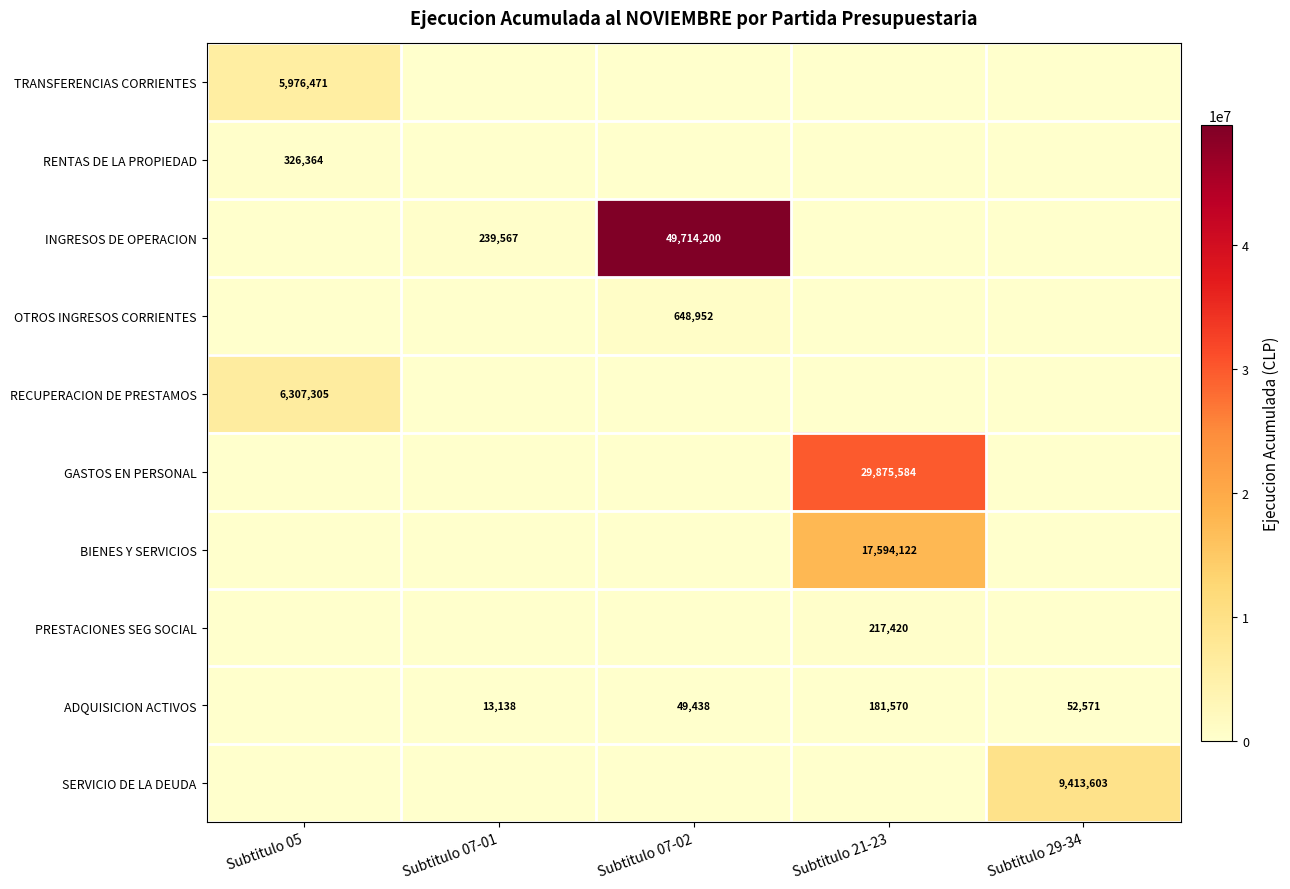

At how many categories does at least one series exceed 23110139?

2